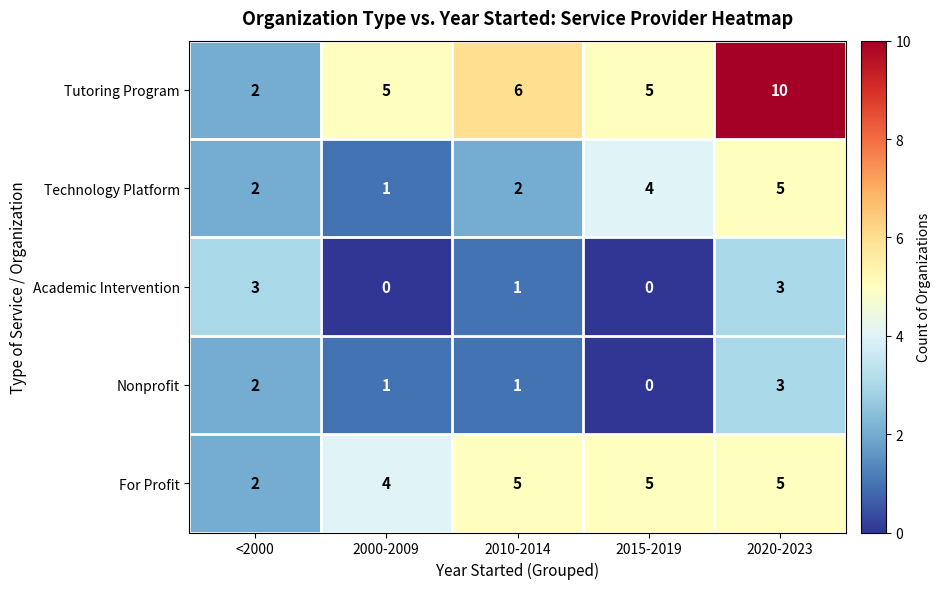

Which series changed the most between 2010-2014 and 2020-2023?

Tutoring Program